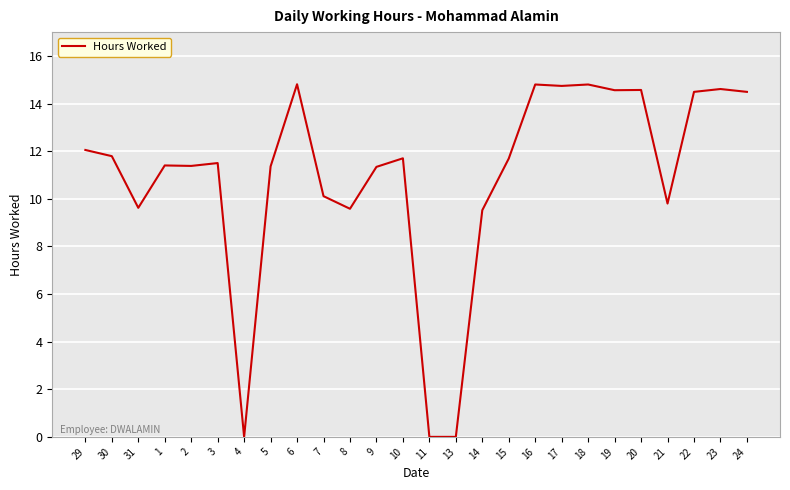

What is the difference between the maximum and minimum values?

14.8